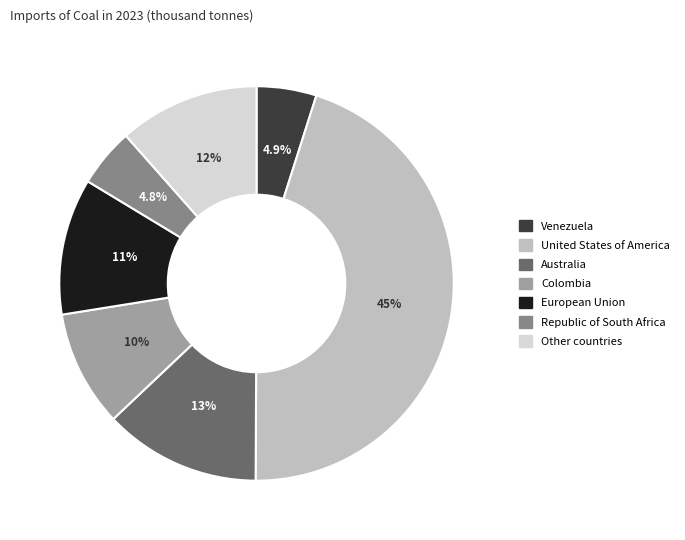

What percentage is the Australia slice, to the nearest percent?

13%